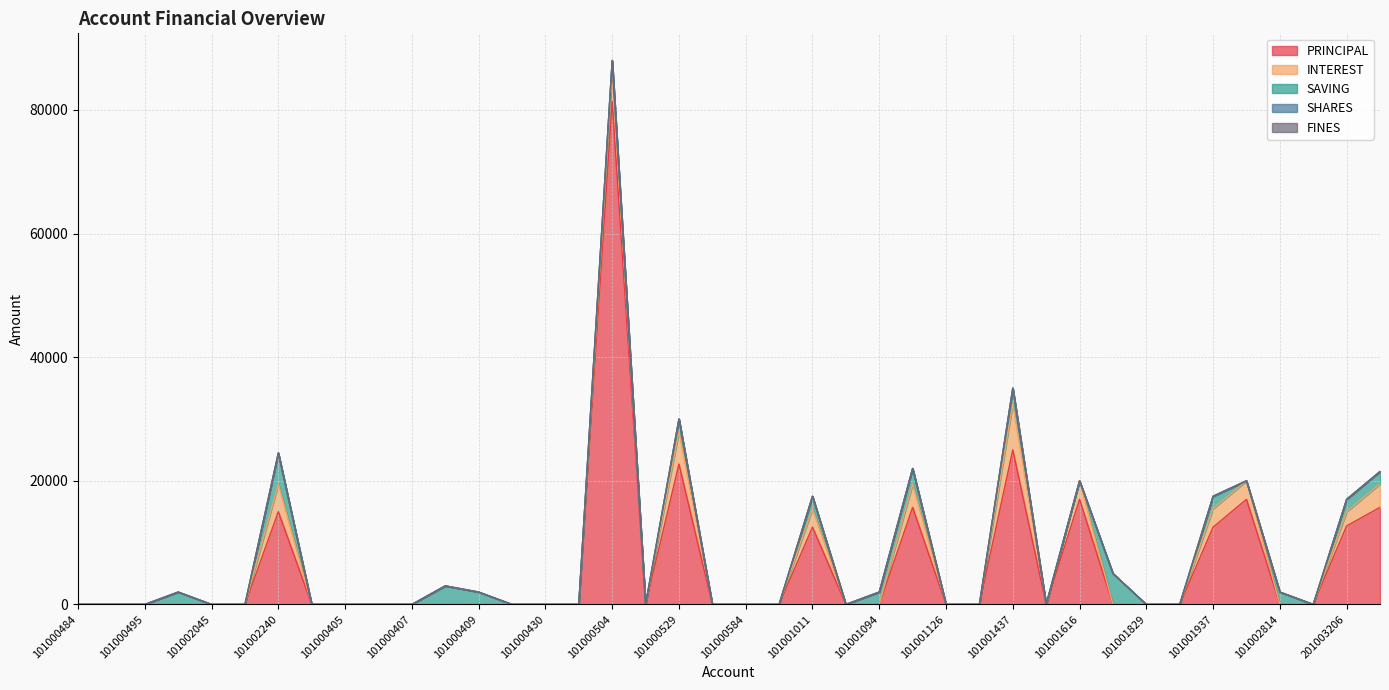

The value of SAVING at 101000431 is -1998. True or false?

False